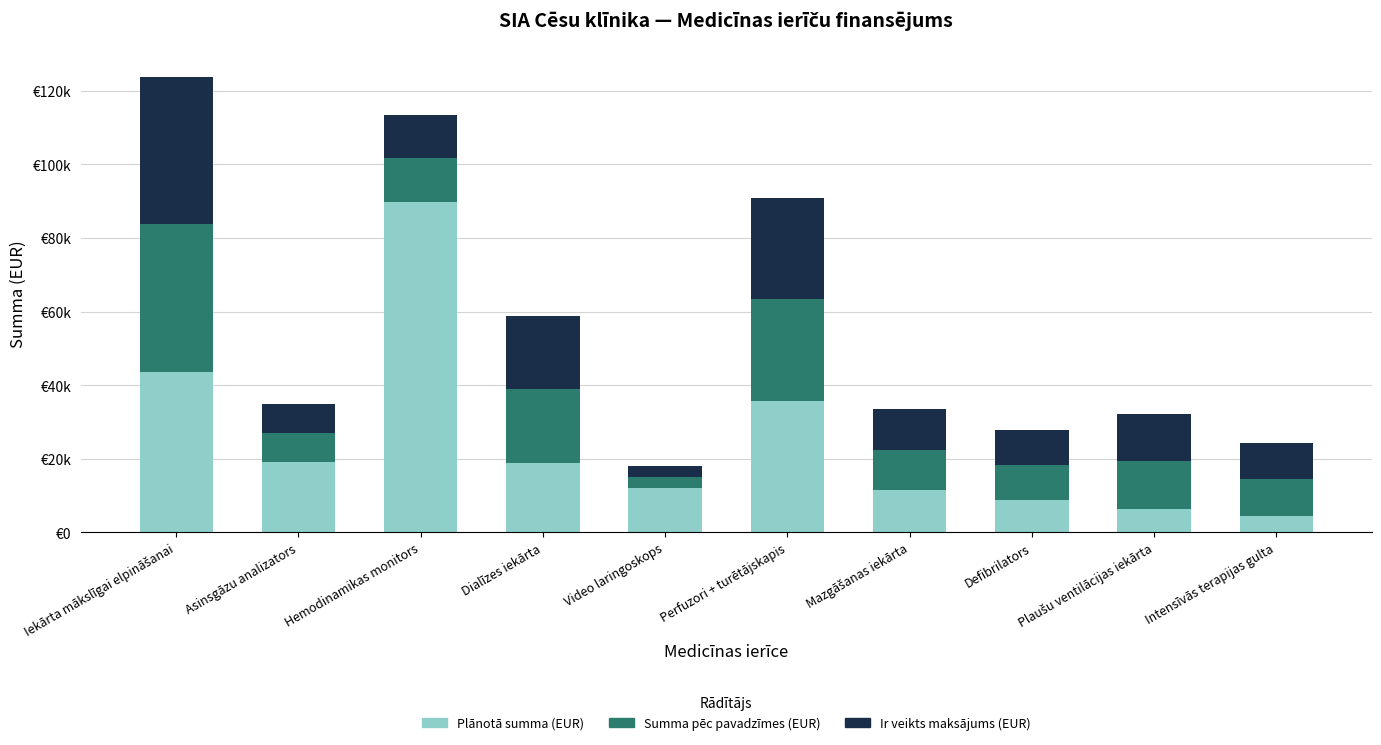

Are the bars horizontal?

No